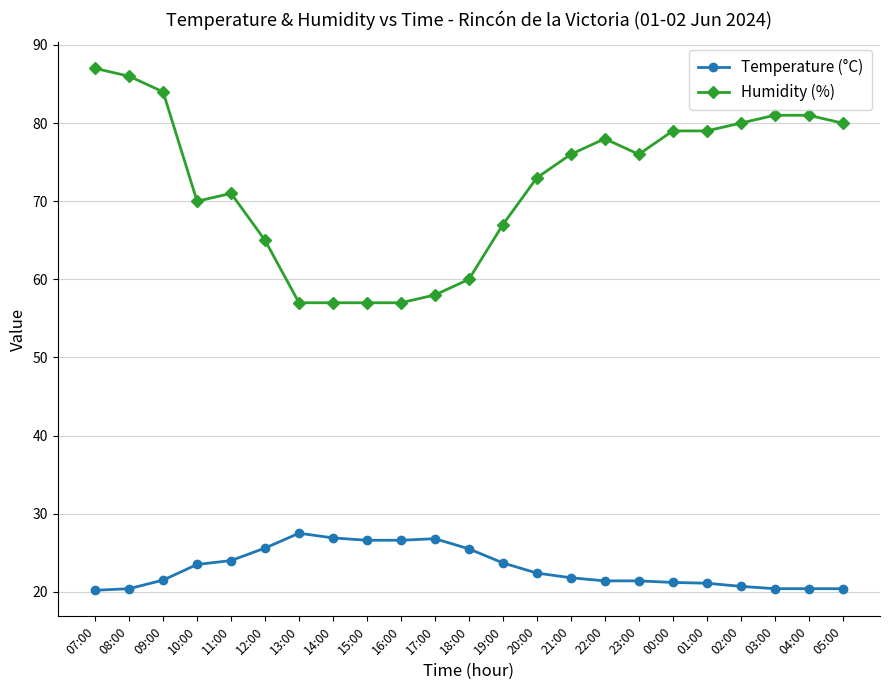

True or false: Humidity (%) has a value of 90.4 at 16:00.

False